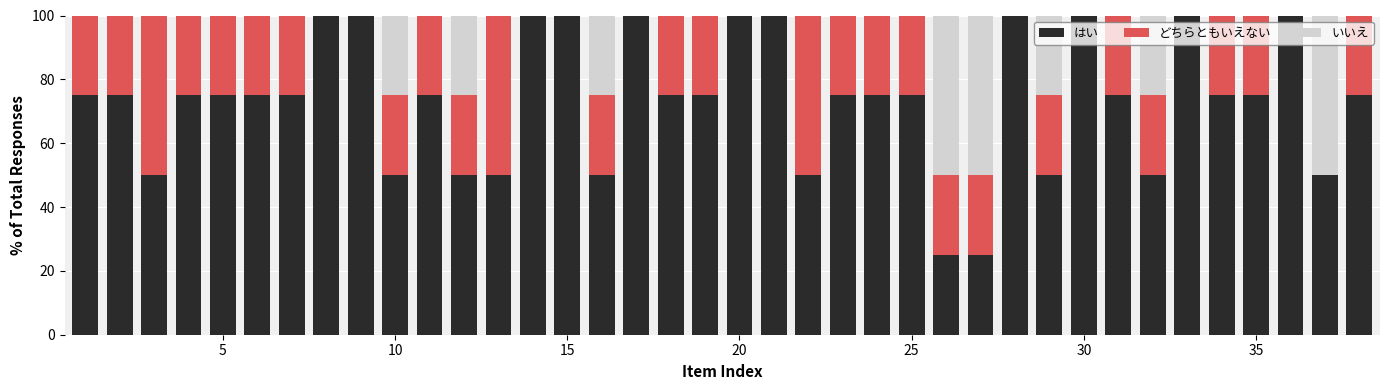

What is the maximum value for はい?

100